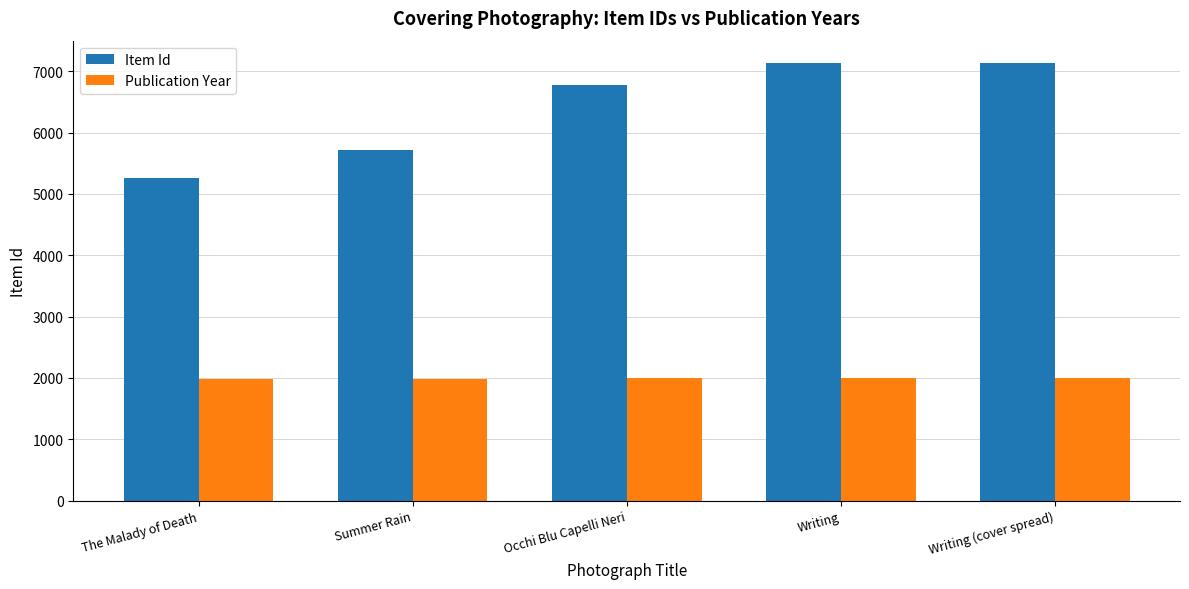

What is the sum of the Publication Year values at Occhi Blu Capelli Neri and Writing (cover spread)?

3990